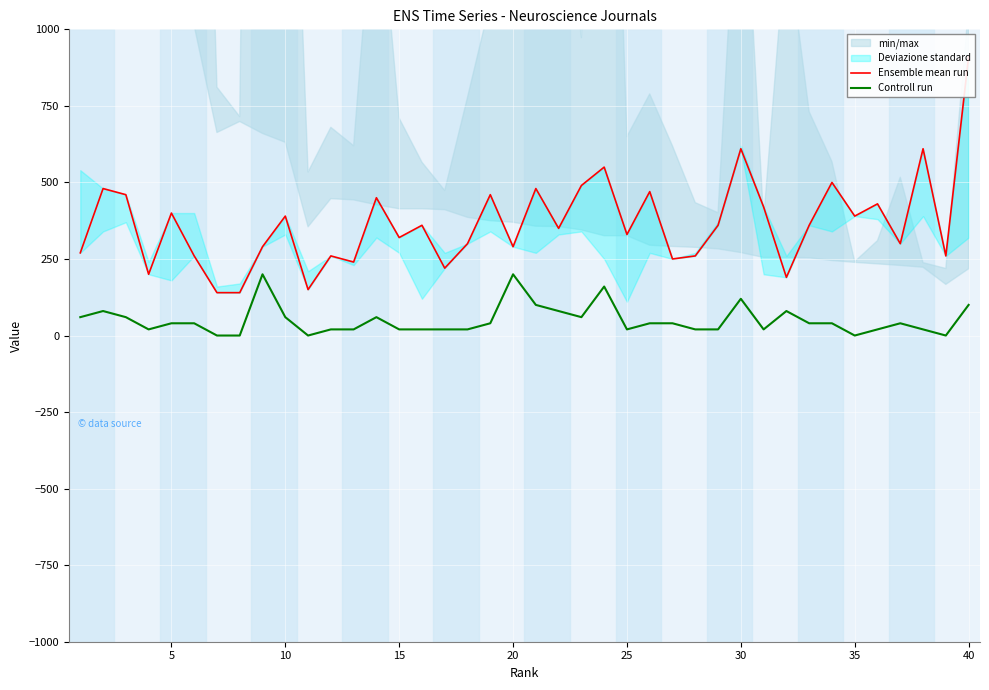

What is the approximate value of Controll run at 30?

120